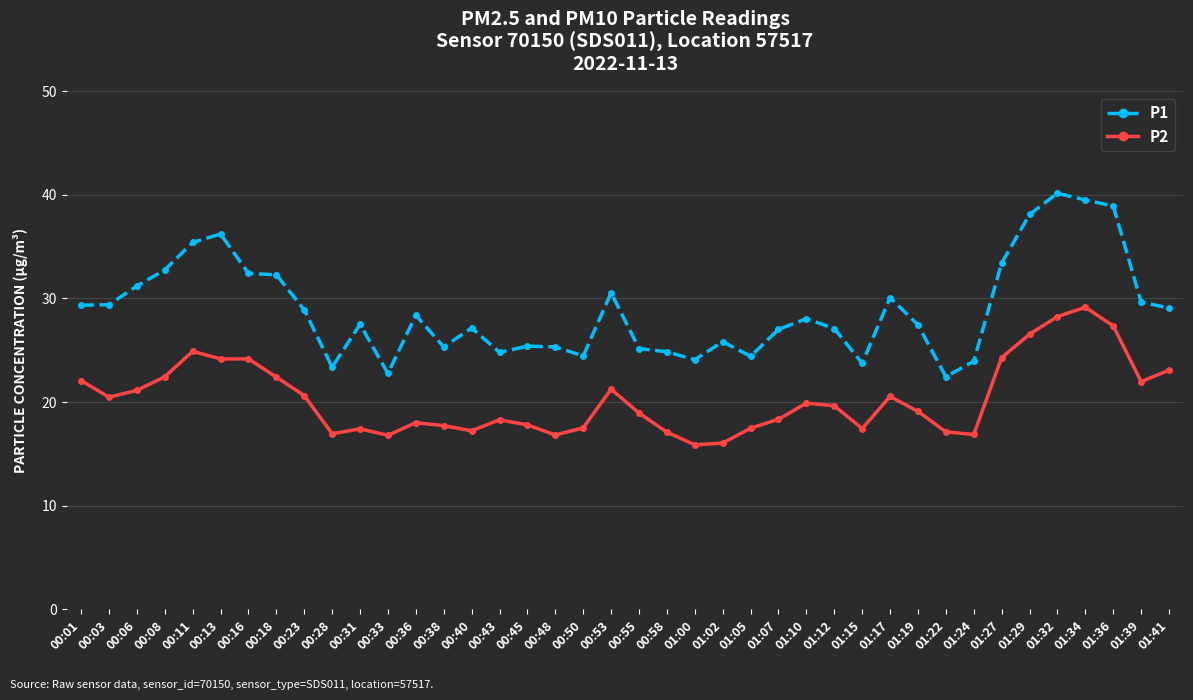

Is it true that P1 equals 24.9 at 00:58?

True